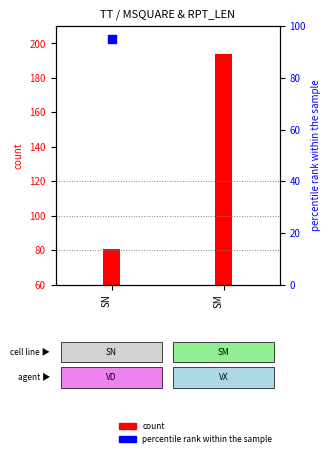

Between SN and SM, which is larger?

SM